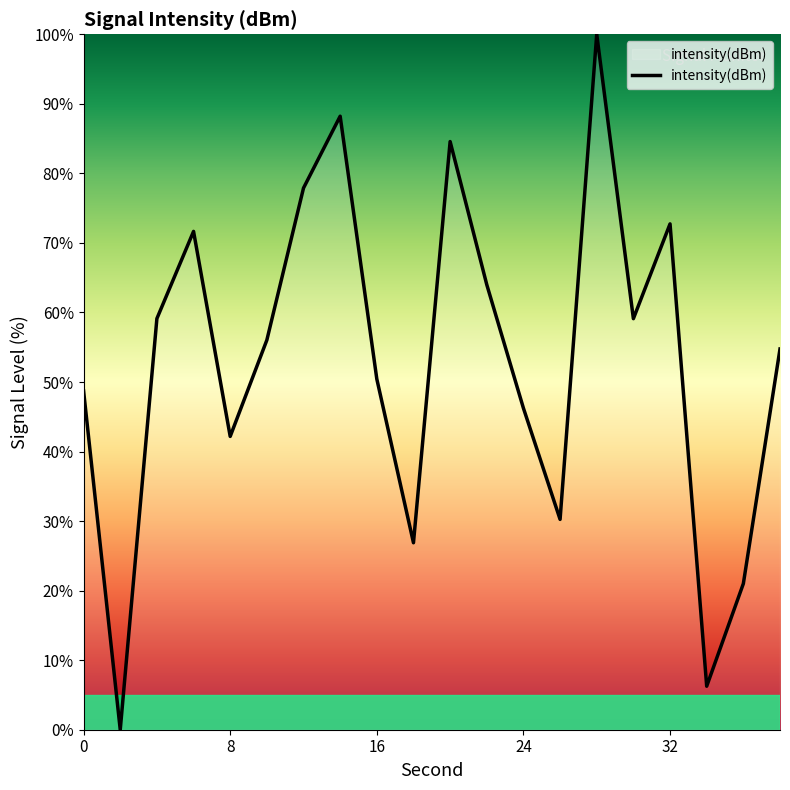

What is the difference between the maximum and minimum values?

100.0